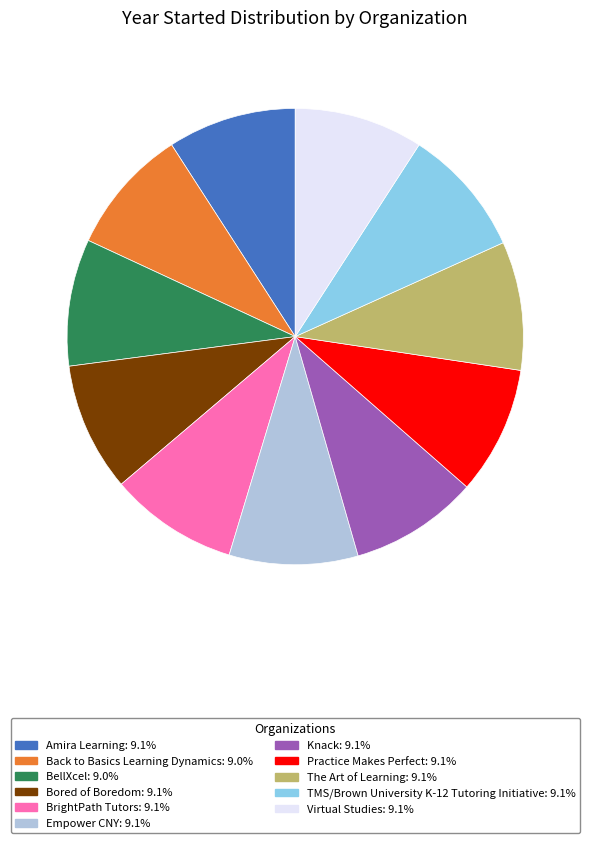

Do Back to Basics Learning Dynamics and BellXcel together represent more than half of the pie?

No